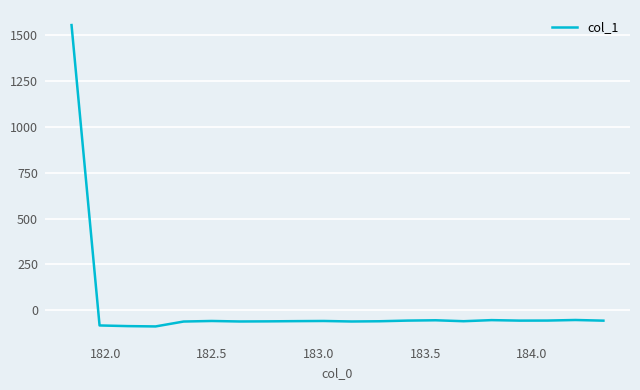

What is the smallest value displayed?

-88.7